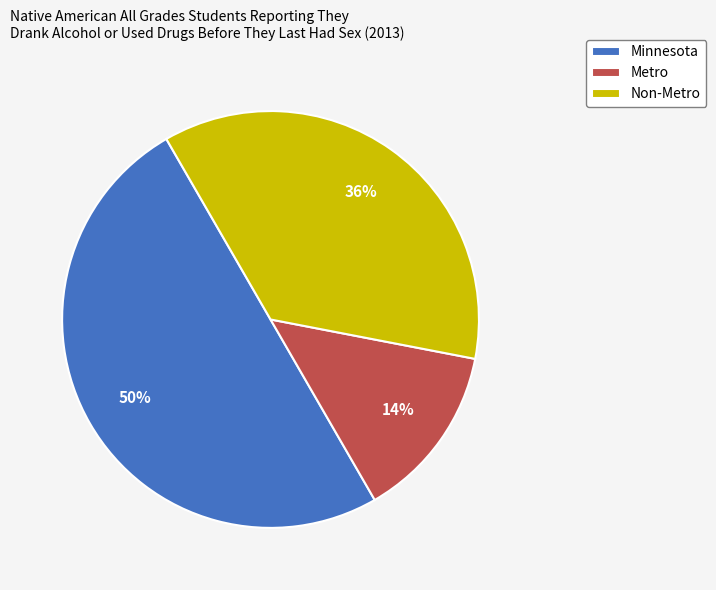

To the nearest percent, what is the combined percentage of Metro and Minnesota?

64%